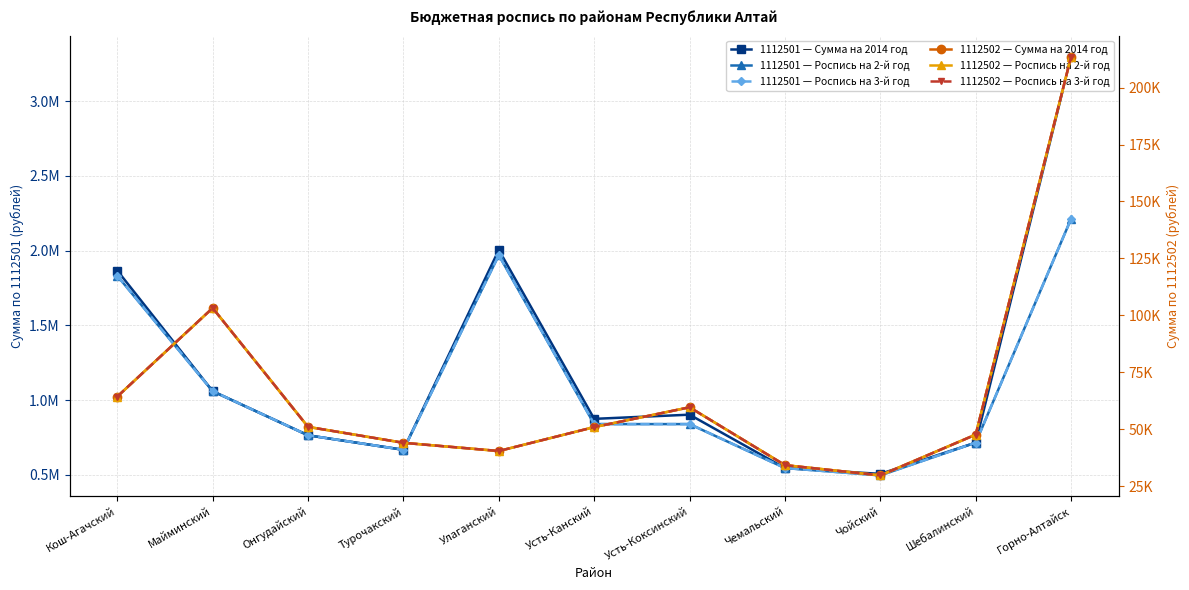

In 1112501 — Роспись на 3-й год, how many points are lower than both neighbors (excluding endpoints)?

2